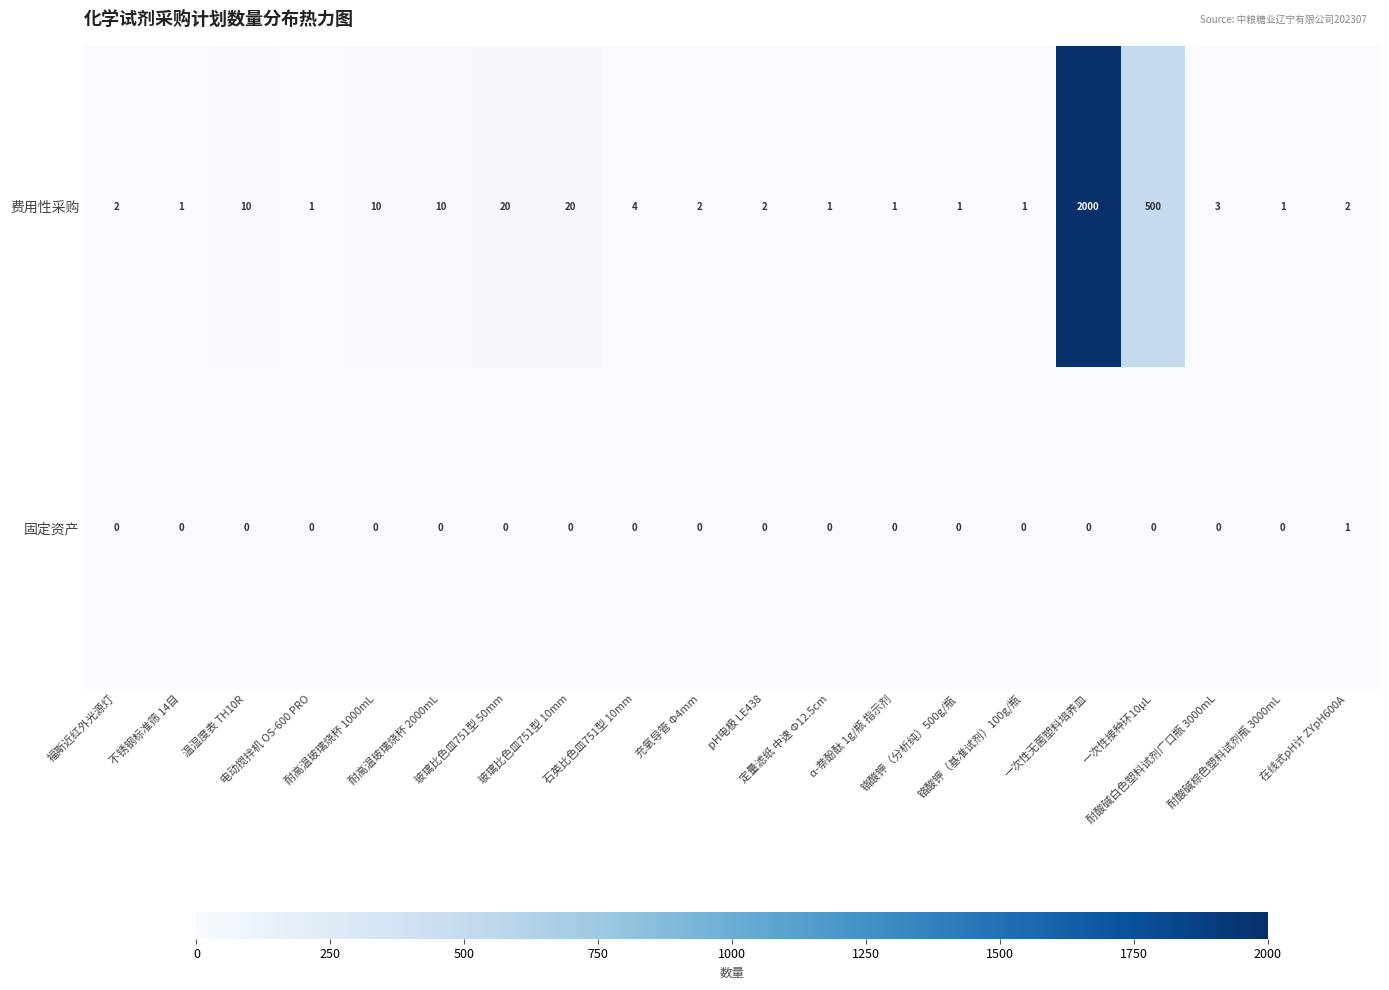

Rank the series by their average value, from highest to lowest.

费用性采购, 固定资产